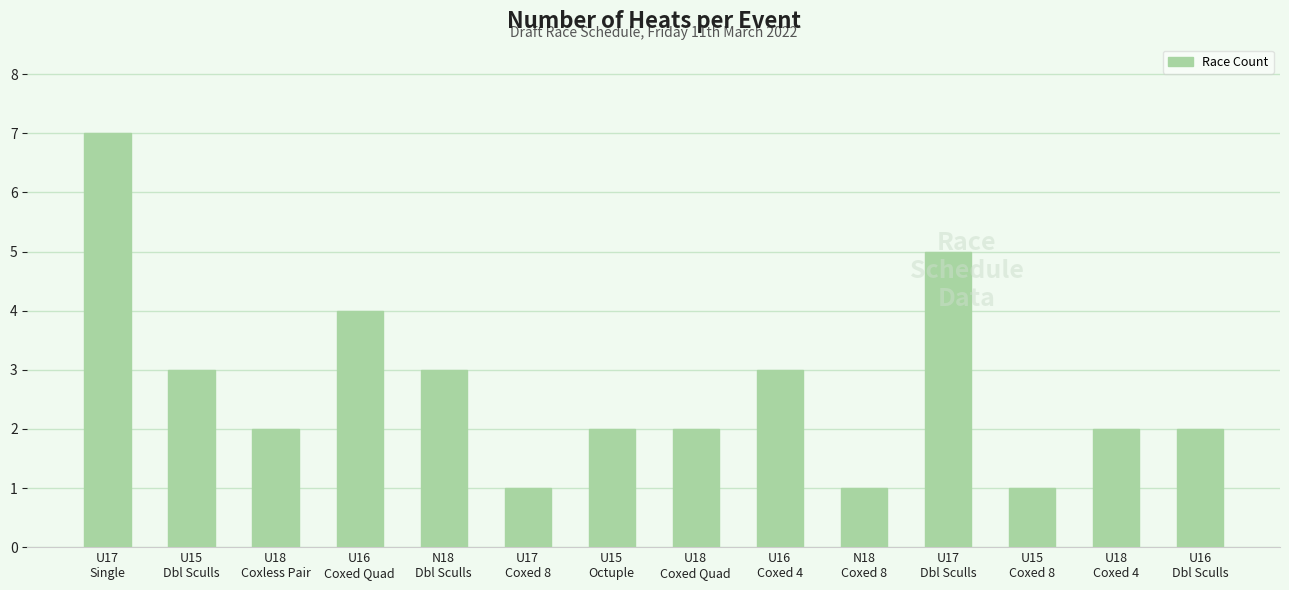

Are the bars grouped side by side (vs. stacked)?

No